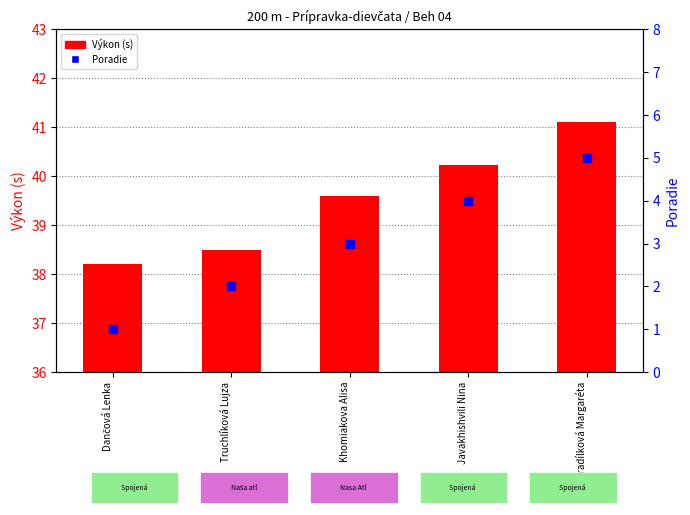

What are all the series names shown in the legend?

Výkon (s), Poradie